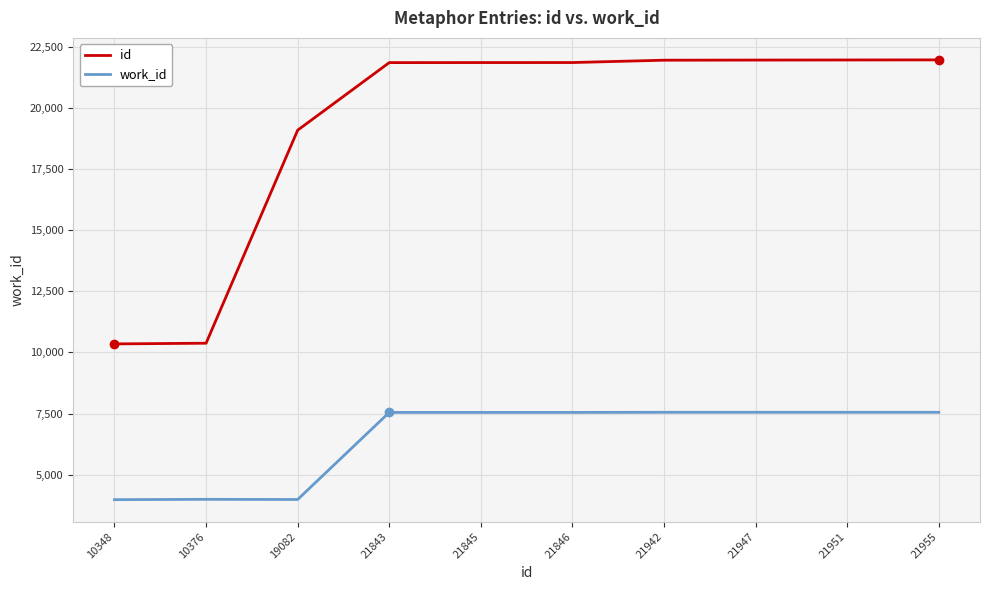

What is the average value of the id series?

19314